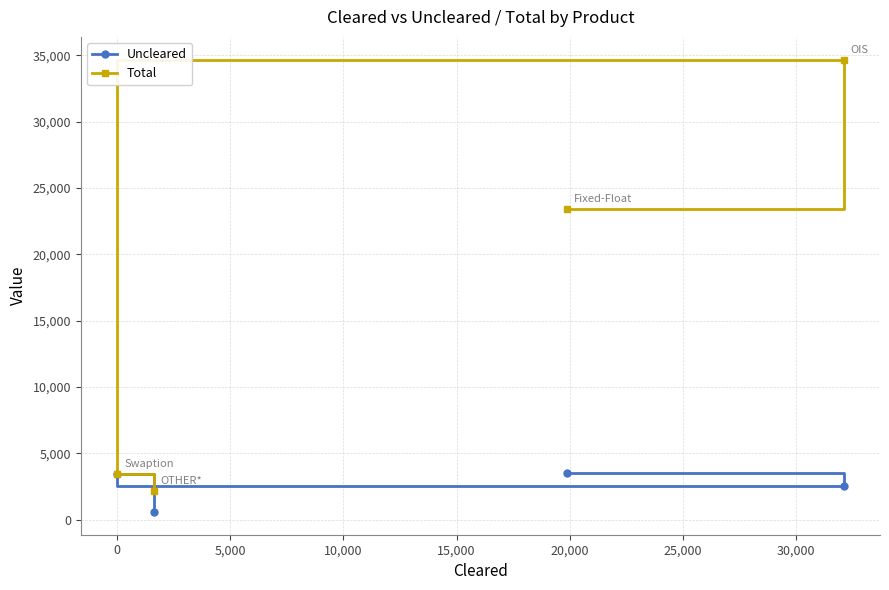

What are all the series names shown in the legend?

Uncleared, Total